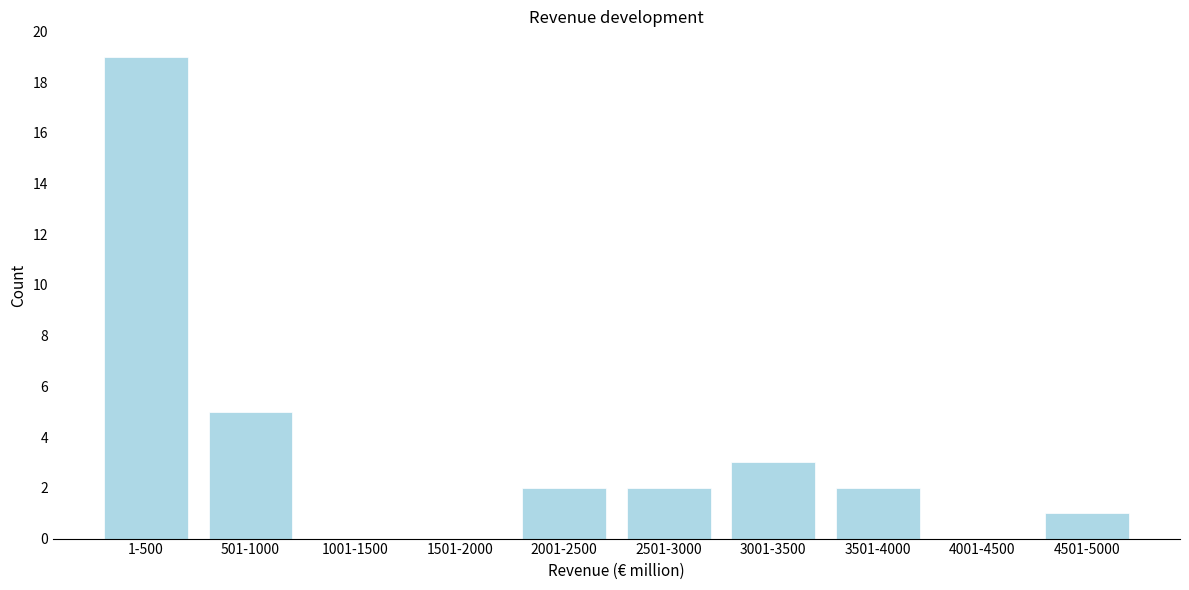

Reading left to right, transcribe all the data shown in this chart.

1-500=19	501-1000=5	1001-1500=0	1501-2000=0	2001-2500=2	2501-3000=2	3001-3500=3	3501-4000=2	4001-4500=0	4501-5000=1